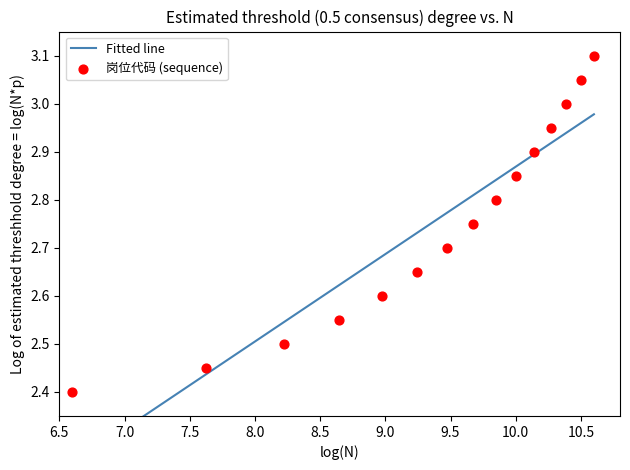

What is the change in value from 2 to 6?

+0.2